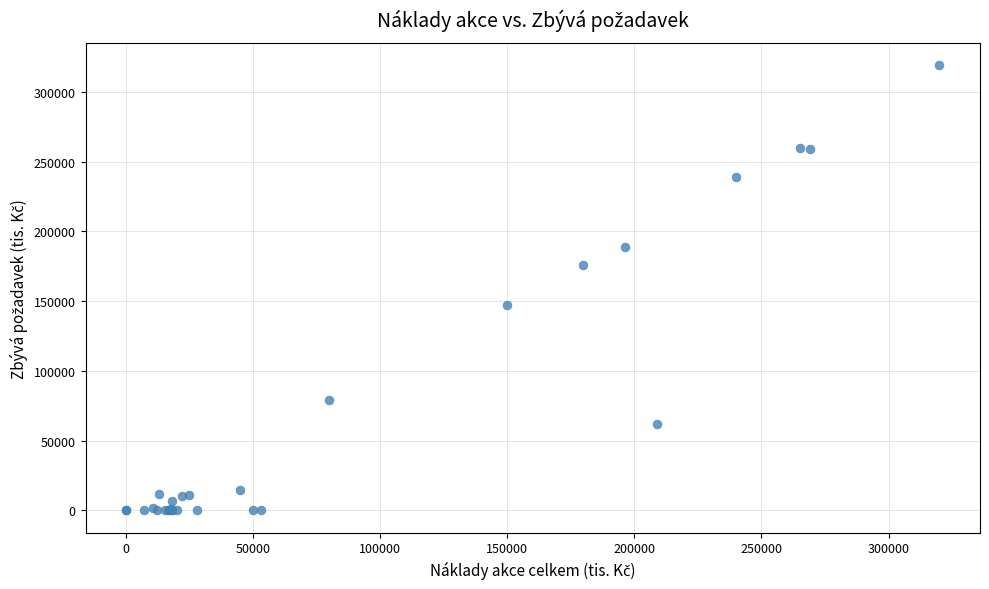

What Y value in the scatter plot is closest to 159499?

147000.0